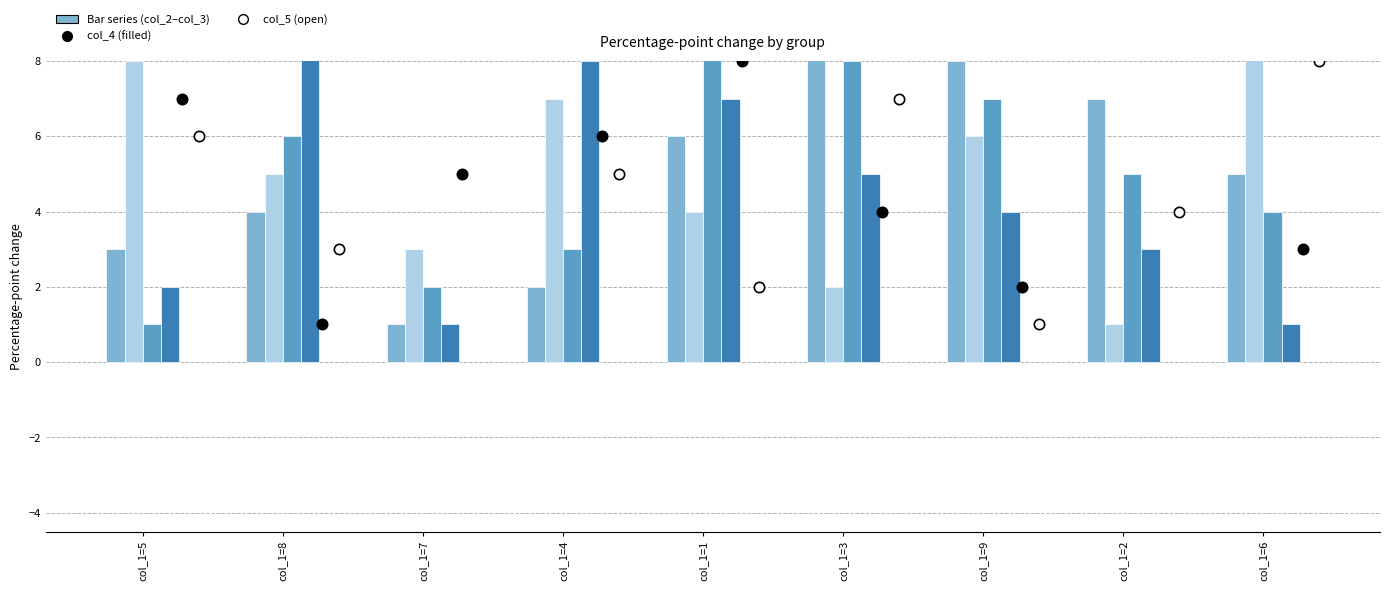

Which series reaches the maximum Y coordinate?

col_2